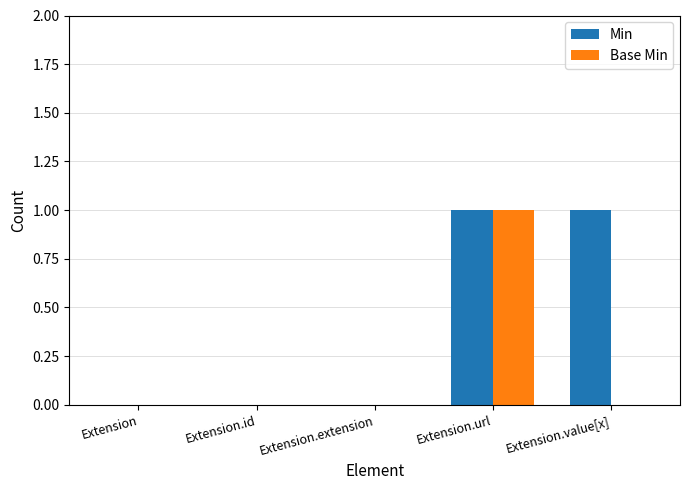

Which category has the highest value in the Base Min series?

Extension.url